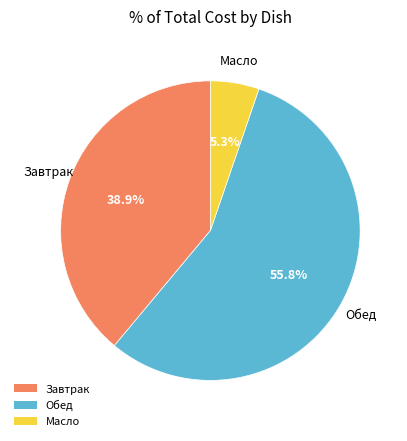

Rank the categories by value from highest to lowest.

Обед, Завтрак, Масло